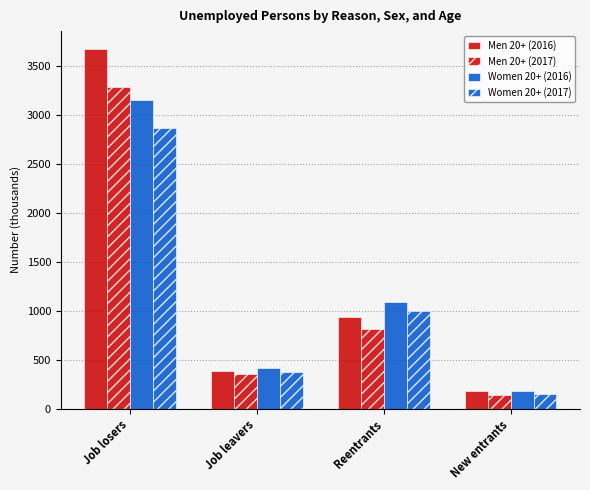

How many data points in Men 20+ (2016) are less than 936?

2